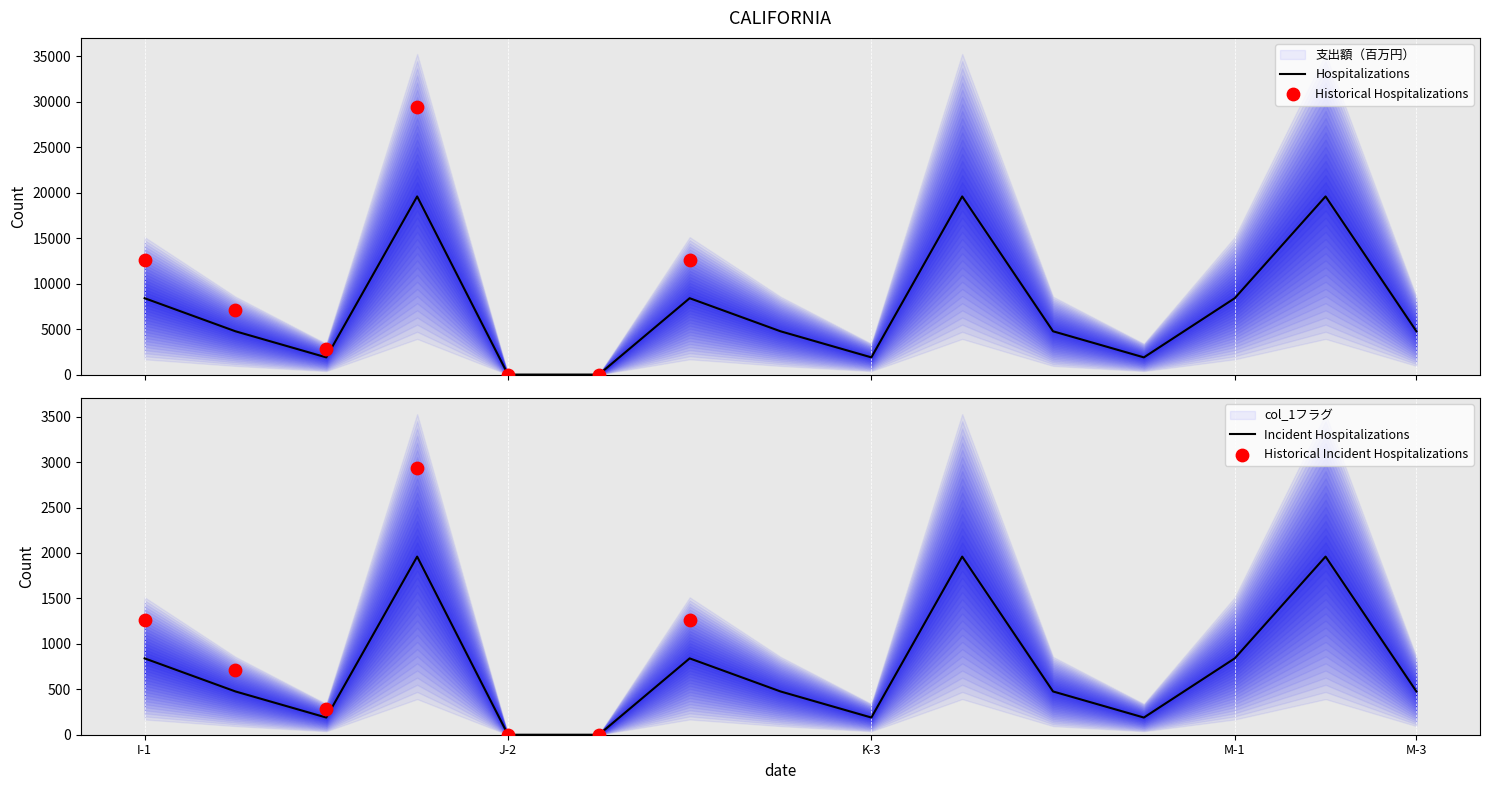

What is the ratio of the value at I-3 to the value at L-1?

0.1